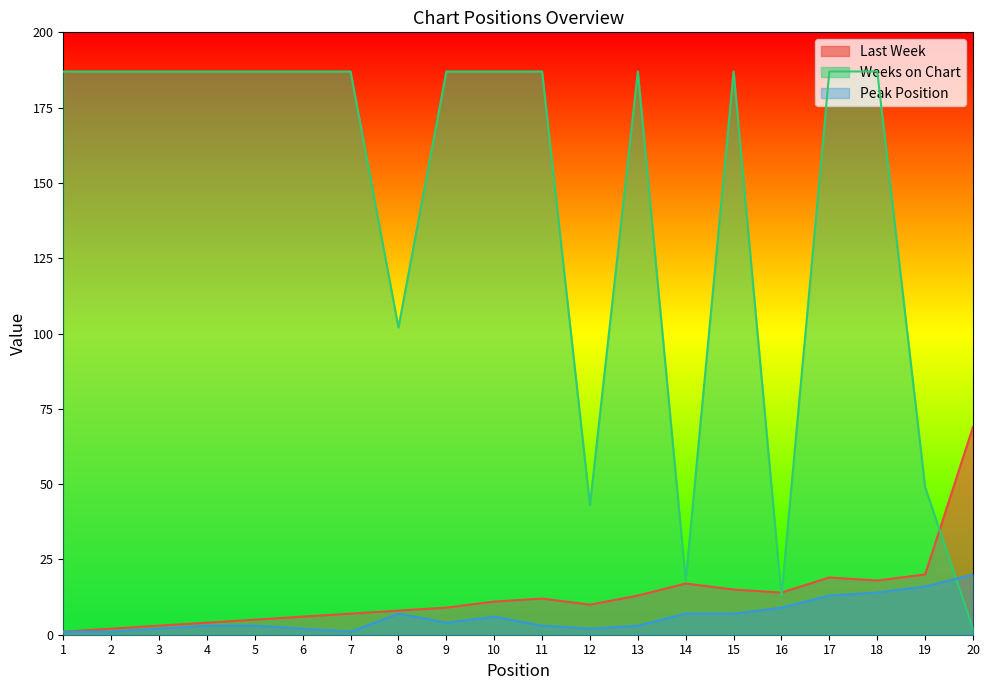

Rank the series by their maximum value, from lowest to highest.

Peak Position, Last Week, Weeks on Chart